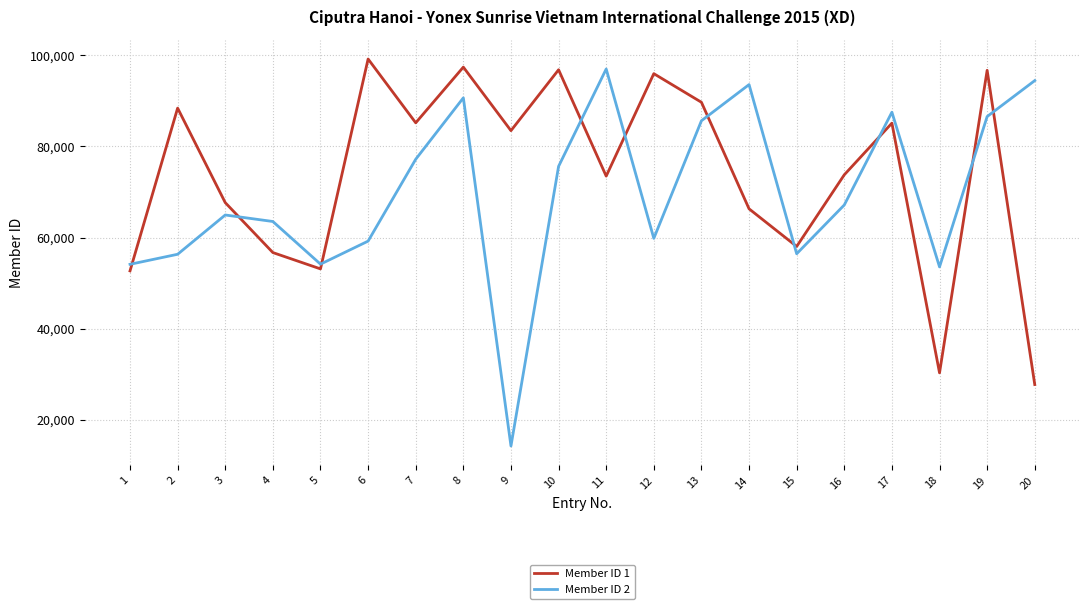

What is the total value across all series at 15?

114524